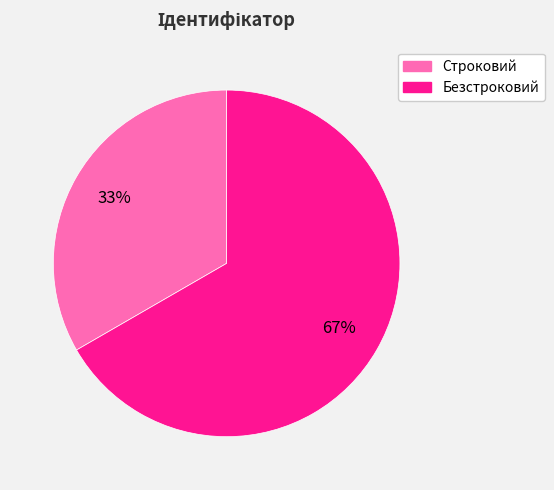

Is it true that Строковий is 33% of the pie?

True